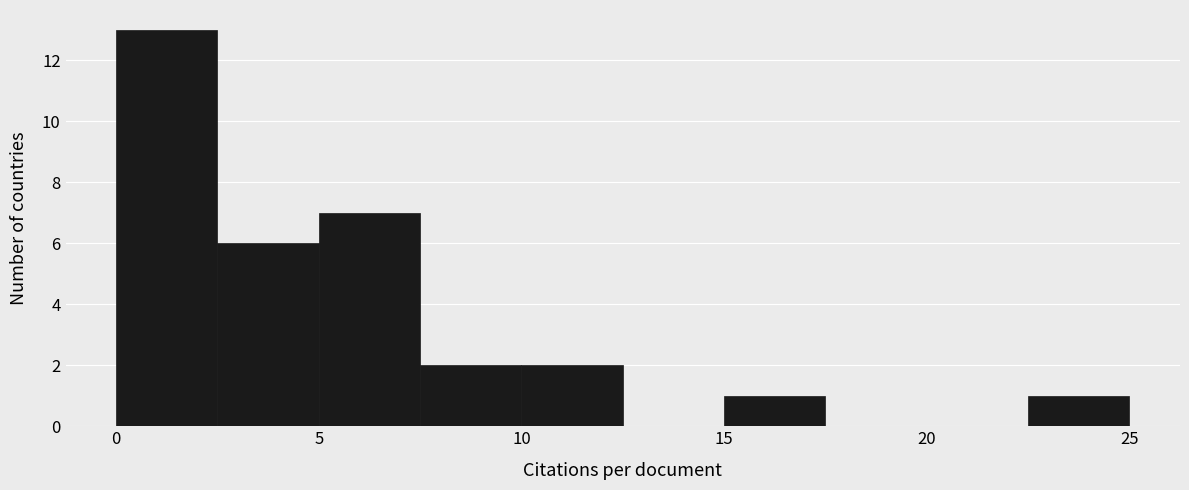

How tall is the bar that spans 2.5 to 5.0 on the x-axis? The values are not printed on the chart, so give them approximately, as read against the axis.

6